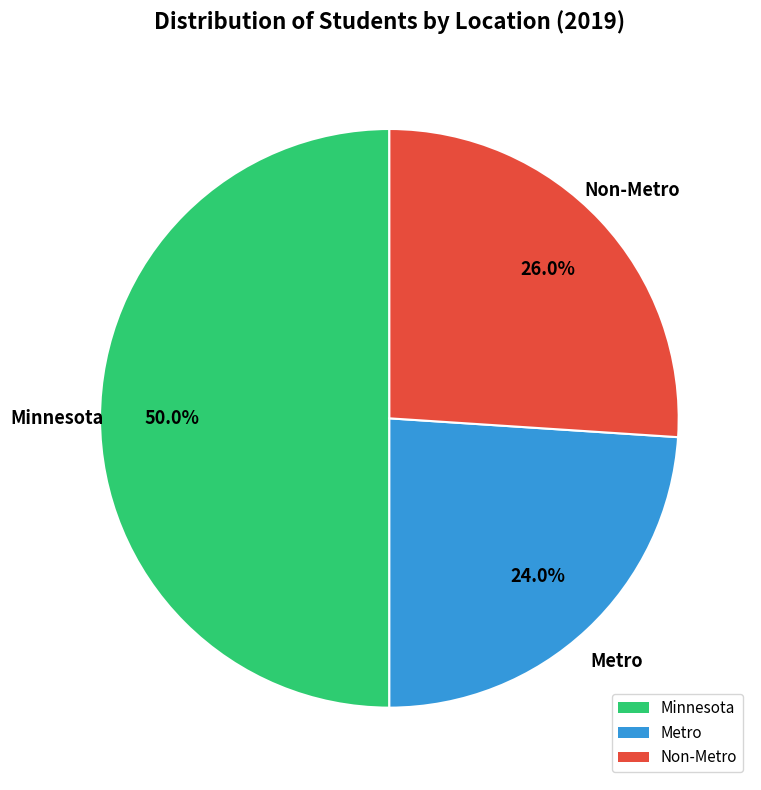

Does Metro account for over 50% of the chart?

No